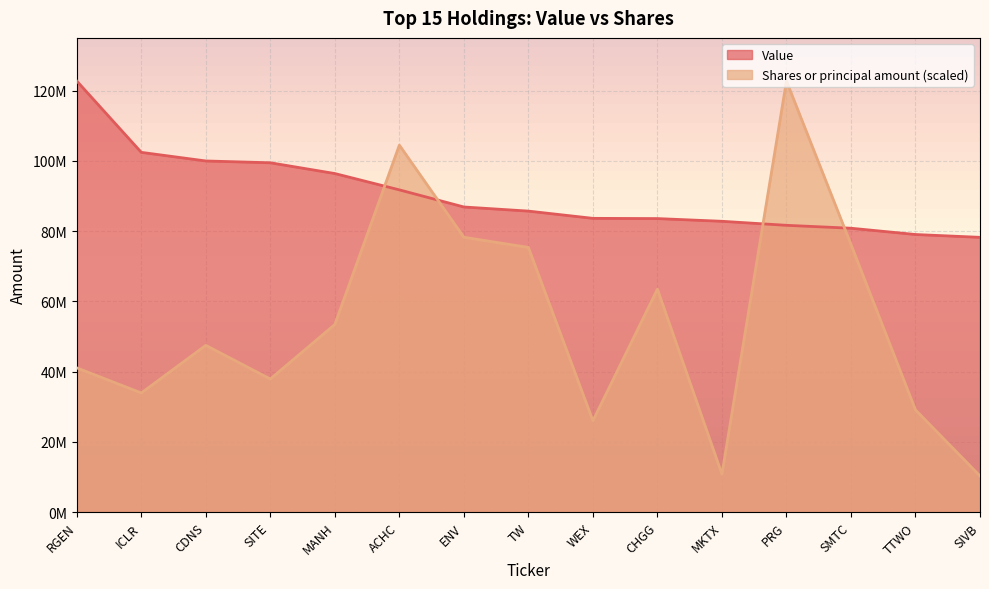

Which series has the widest spread of values?

Shares or principal amount (scaled)